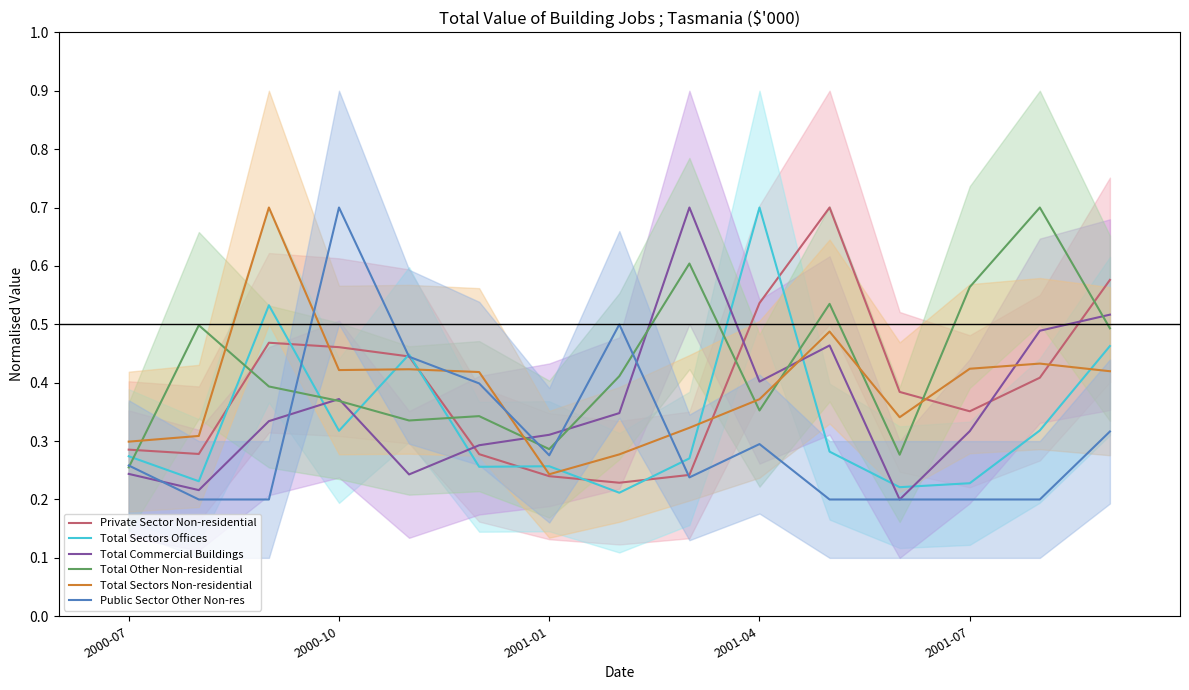

Reading left to right, extract all data points from this chart.

Private Sector Non-residential: 0.3	0.3	0.5	0.5	0.4	0.3	0.2	0.2	0.2	0.5	0.7	0.4	0.4	0.4	0.6
Total Sectors Offices: 0.3	0.2	0.5	0.3	0.4	0.3	0.3	0.2	0.3	0.7	0.3	0.2	0.2	0.3	0.5
Total Commercial Buildings: 0.2	0.2	0.3	0.4	0.2	0.3	0.3	0.3	0.7	0.4	0.5	0.2	0.3	0.5	0.5
Total Other Non-residential: 0.3	0.5	0.4	0.4	0.3	0.3	0.3	0.4	0.6	0.4	0.5	0.3	0.6	0.7	0.5
Total Sectors Non-residential: 0.3	0.3	0.7	0.4	0.4	0.4	0.2	0.3	0.3	0.4	0.5	0.3	0.4	0.4	0.4
Public Sector Other Non-res: 0.3	0.2	0.2	0.7	0.4	0.4	0.3	0.5	0.2	0.3	0.2	0.2	0.2	0.2	0.3